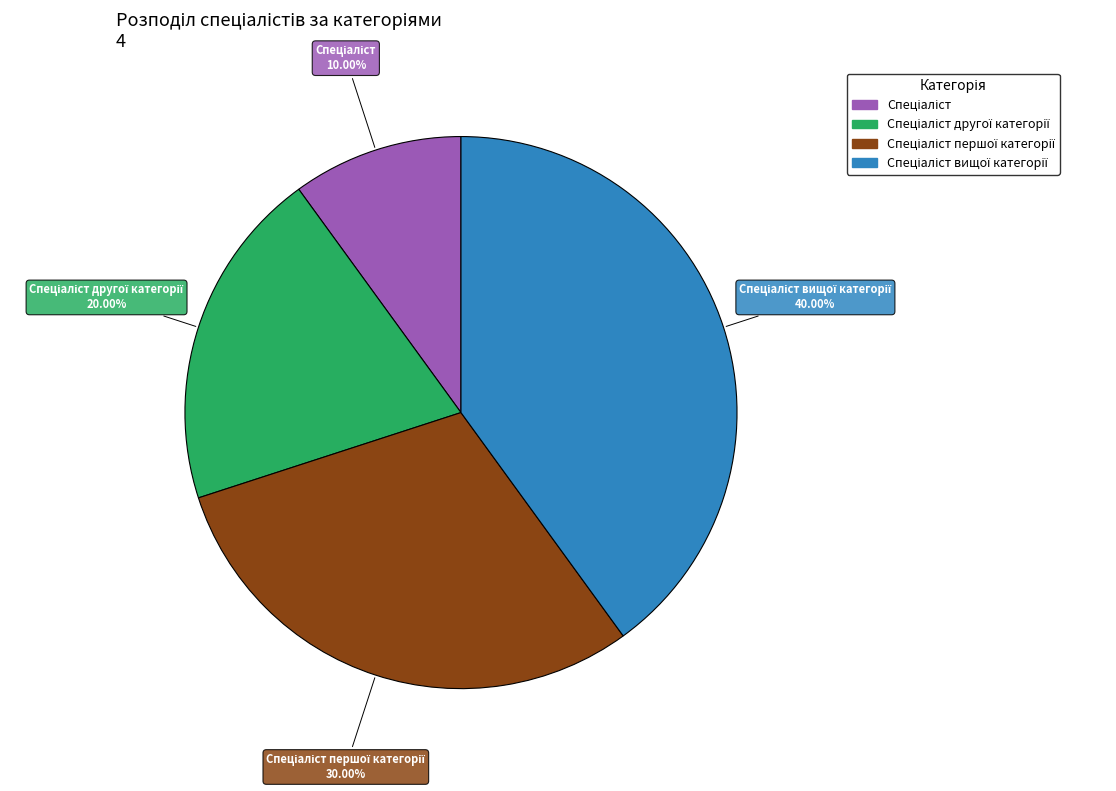

How many segments does this pie chart have?

4